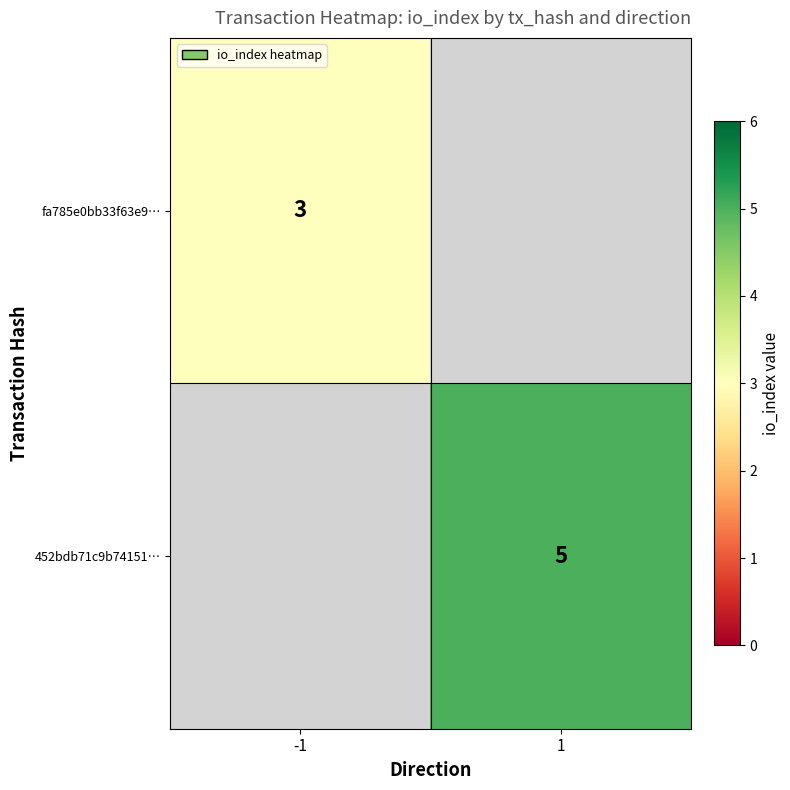

Which category has the highest value across all series?

1